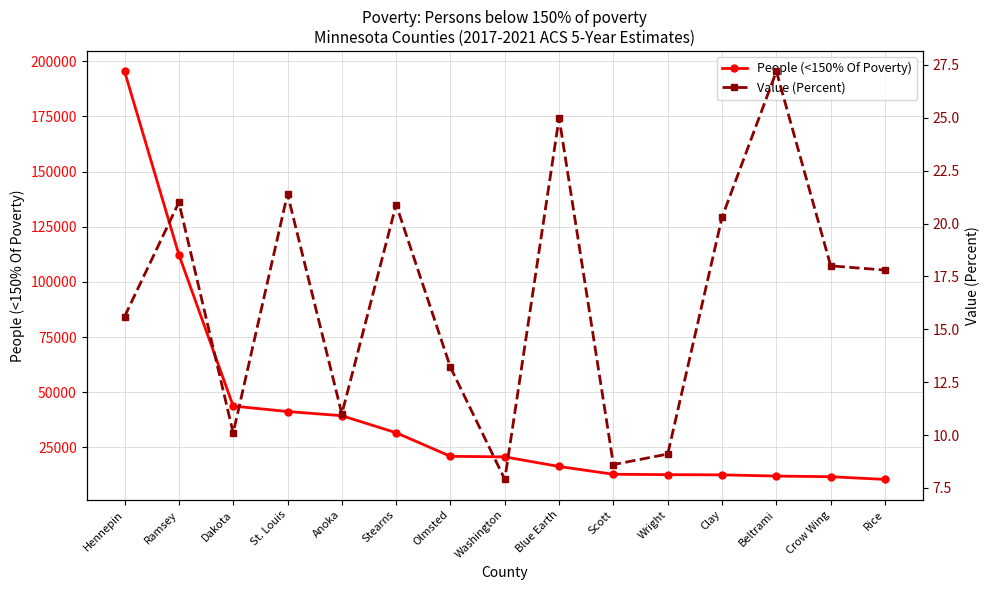

How many interior local valleys does the Value (Percent) series have?

4